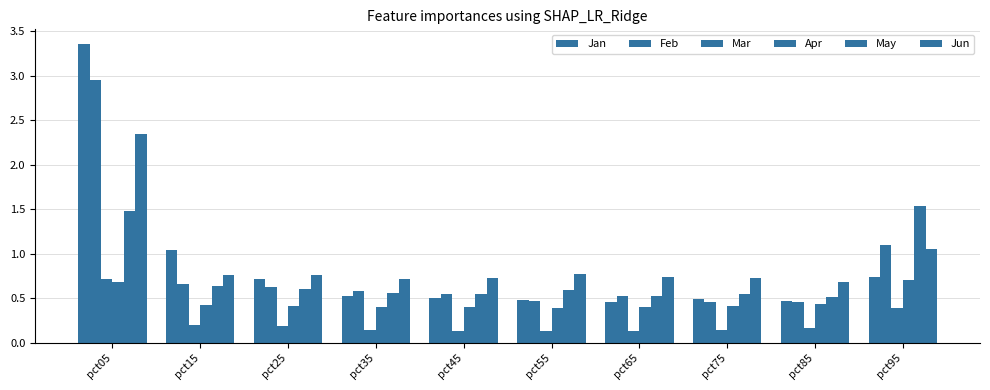

How many series are shown in this chart?

6